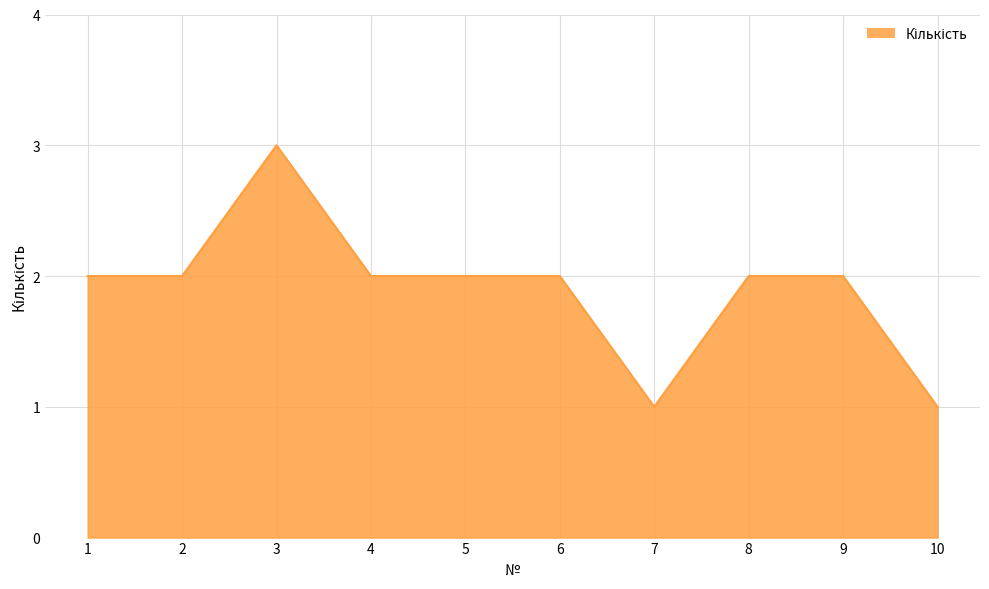

The chart shows a value of 4 at 3. True or false?

False